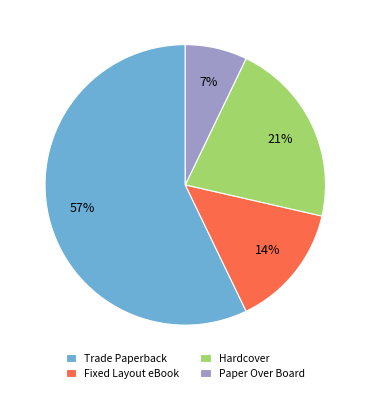

Which has a higher value, Fixed Layout eBook or Paper Over Board?

Fixed Layout eBook